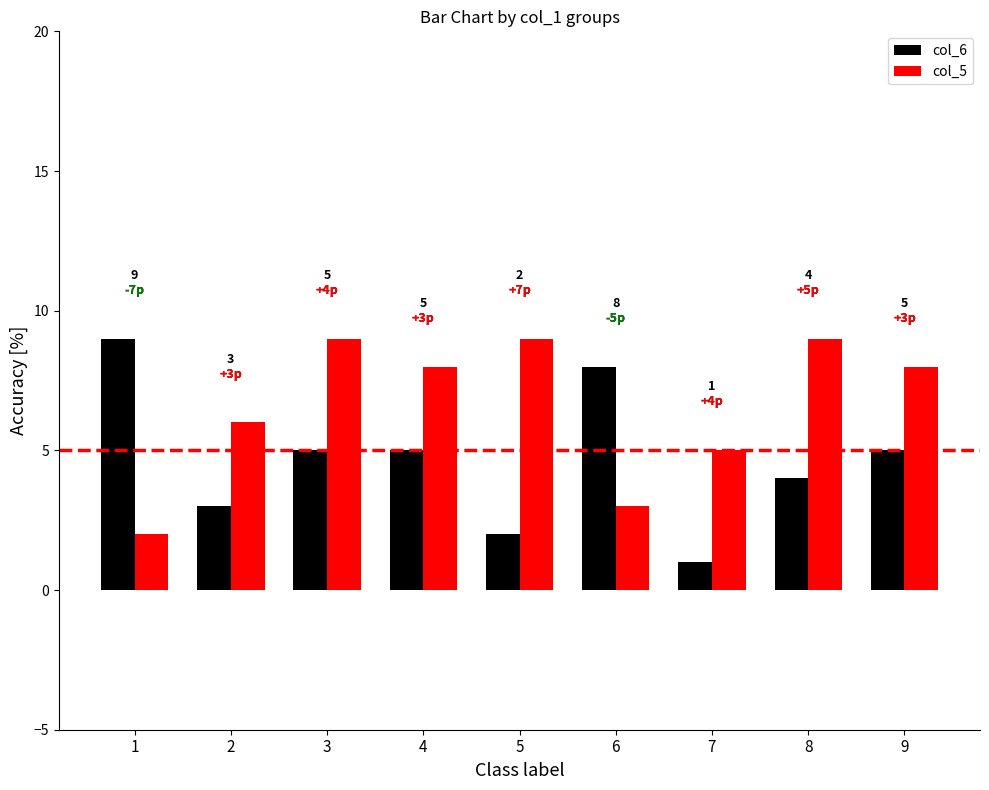

At which label does col_6 reach its peak?

1